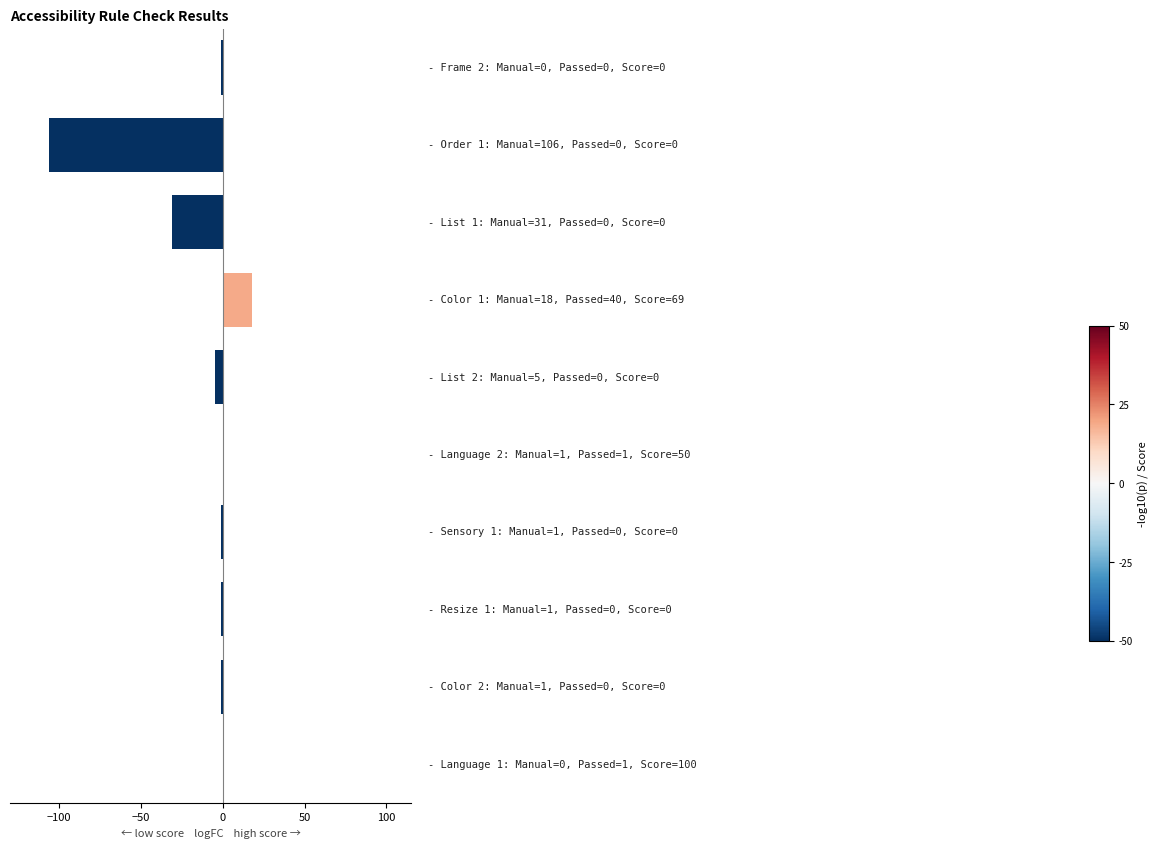

What is the maximum value shown in the chart?

18